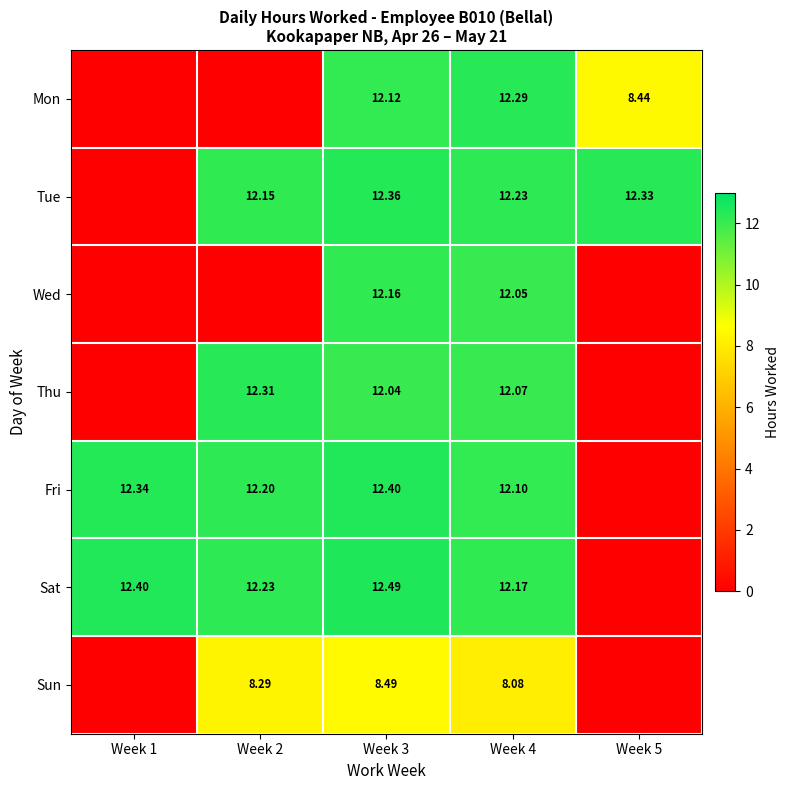

Which series changed the most between Week 3 and Week 4?

Sun